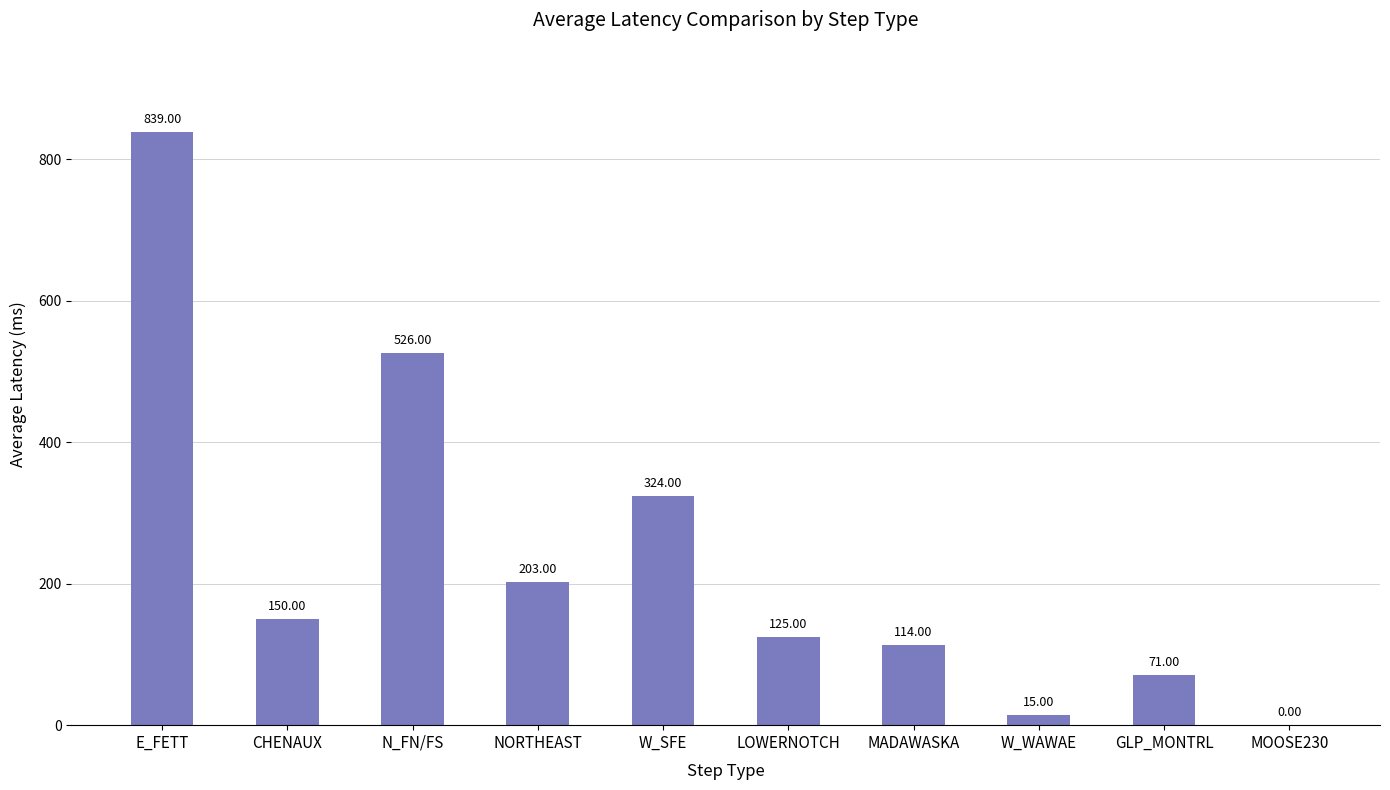

Which has a higher value, LOWERNOTCH or NORTHEAST?

NORTHEAST